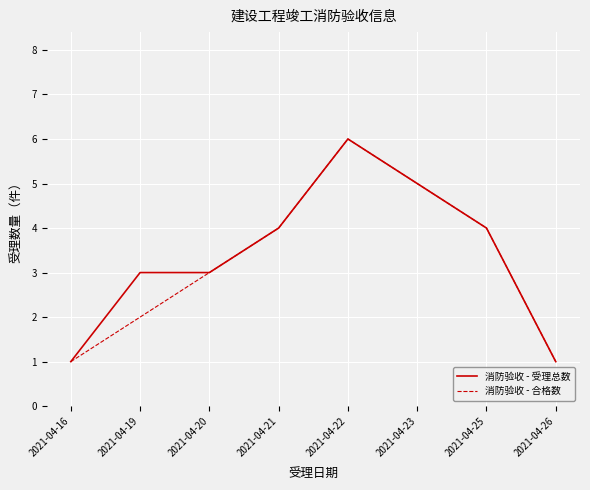

Which category has the highest value in the 消防验收 - 受理总数 series?

2021-04-22